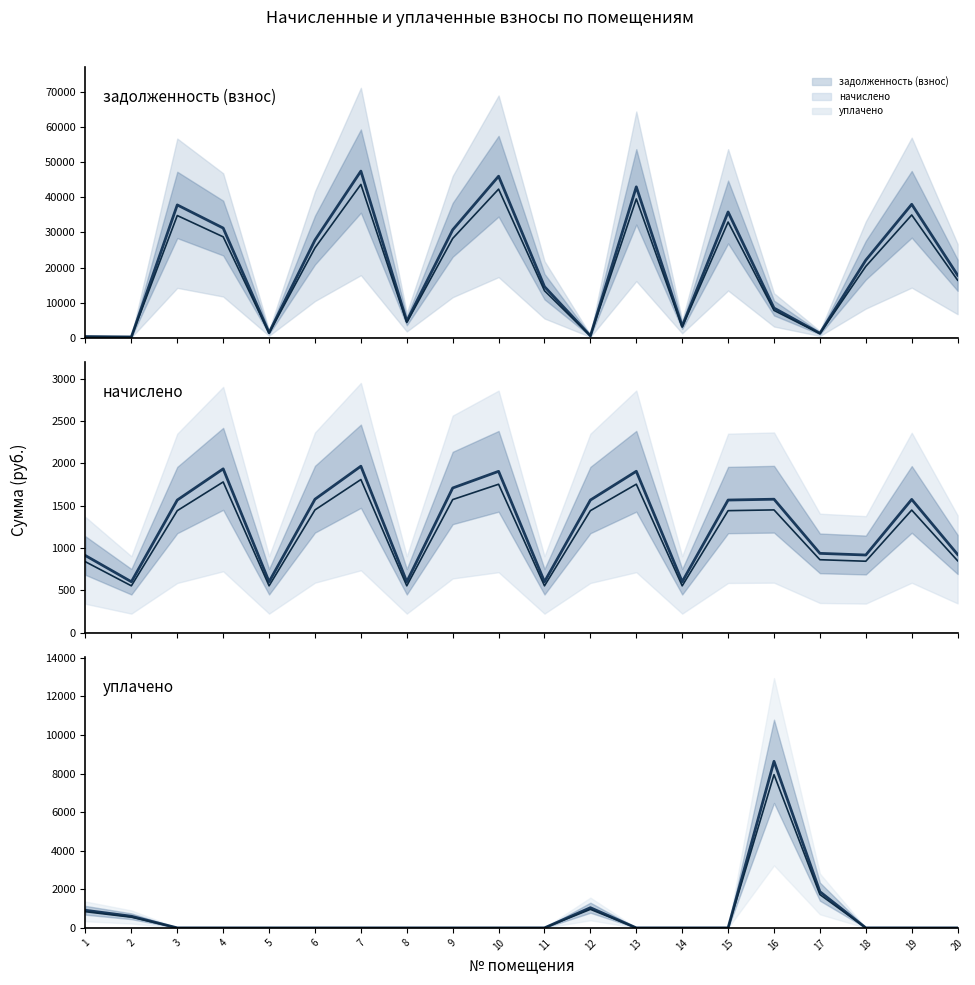

Reading left to right, what are all the values shown in this chart?

задолженность (взнос) (среднее): 1=303.9	2=200.8	3=37858.8	4=31258.4	5=1406.0	6=27834.8	7=47511.7	8=4692.2	9=30753.9	10=46052.2	11=14550.1	12=522.6	13=43014.0	14=3286.2	15=35849.7	16=8440.2	17=1250.6	18=22104.4	19=38037.6	20=17804.3
задолженность (взнос) (медиана): 1=279.6	2=184.8	3=34830.1	4=28757.7	5=1293.5	6=25608.1	7=43710.8	8=4316.8	9=28293.6	10=42368.0	11=13386.1	12=480.8	13=39572.9	14=3023.3	15=32981.8	16=7765.0	17=1150.5	18=20336.0	19=34994.6	20=16380.0
начислено (среднее): 1=911.6	2=602.5	3=1567.8	4=1936.3	5=602.5	6=1577.5	7=1967.5	8=602.5	9=1710.2	10=1907.1	11=602.5	12=1567.8	13=1907.7	14=602.5	15=1567.8	16=1577.5	17=938.0	18=918.5	19=1575.2	20=924.3
начислено (медиана): 1=838.7	2=554.3	3=1442.4	4=1781.4	5=554.3	6=1451.3	7=1810.1	8=554.3	9=1573.3	10=1754.5	11=554.3	12=1442.4	13=1755.1	14=554.3	15=1442.4	16=1451.3	17=862.9	18=845.0	19=1449.2	20=850.4
уплачено (среднее): 1=911.6	2=602.5	3=0.0	4=0.0	5=0.0	6=0.0	7=0.0	8=0.0	9=0.0	10=0.0	11=0.0	12=1045.2	13=0.0	14=0.0	15=0.0	16=8633.7	17=1875.9	18=0.0	19=0.0	20=0.0
уплачено (медиана): 1=838.7	2=554.3	3=0.0	4=0.0	5=0.0	6=0.0	7=0.0	8=0.0	9=0.0	10=0.0	11=0.0	12=961.6	13=0.0	14=0.0	15=0.0	16=7943.0	17=1725.8	18=0.0	19=0.0	20=0.0